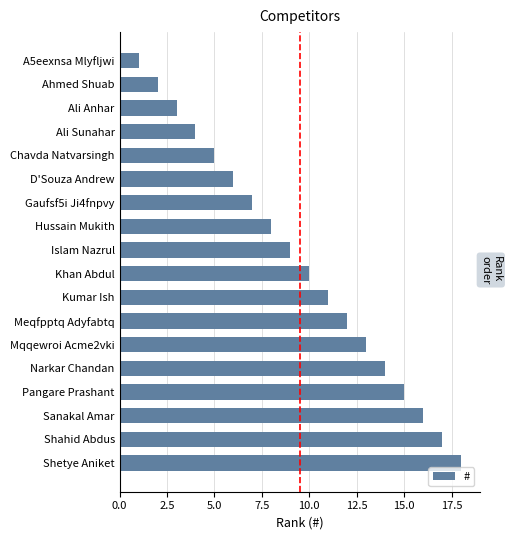

What is the label of the 15th bar from the bottom?

Ali Sunahar